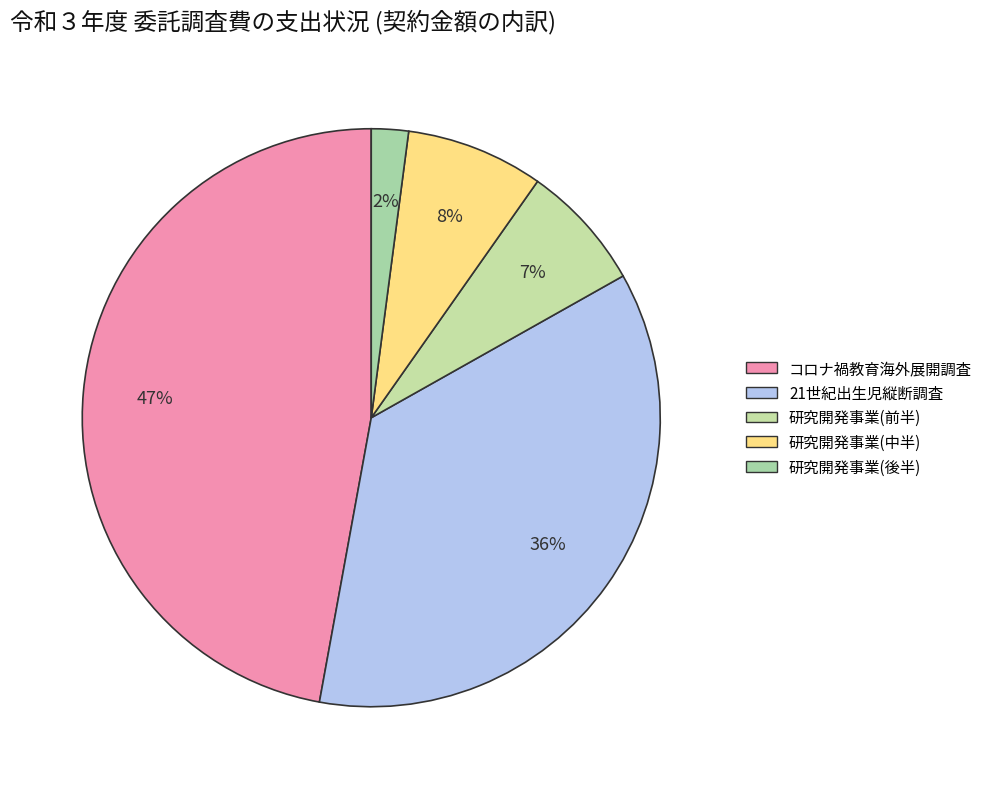

Which category has the biggest portion of the pie?

コロナ禍教育海外展開調査